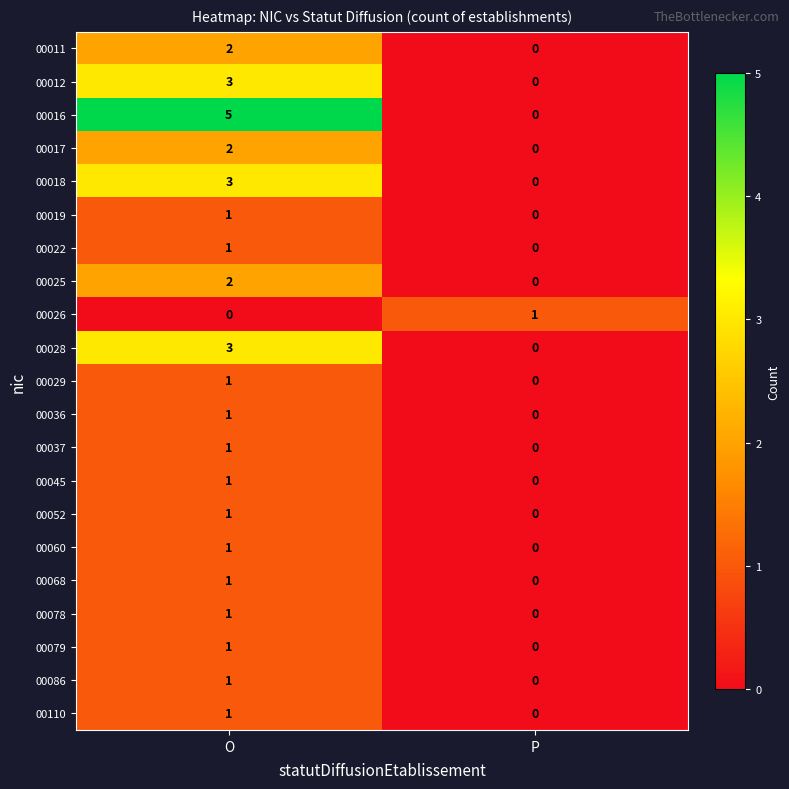

True or false: 00036 has a value of 1 at P.

False